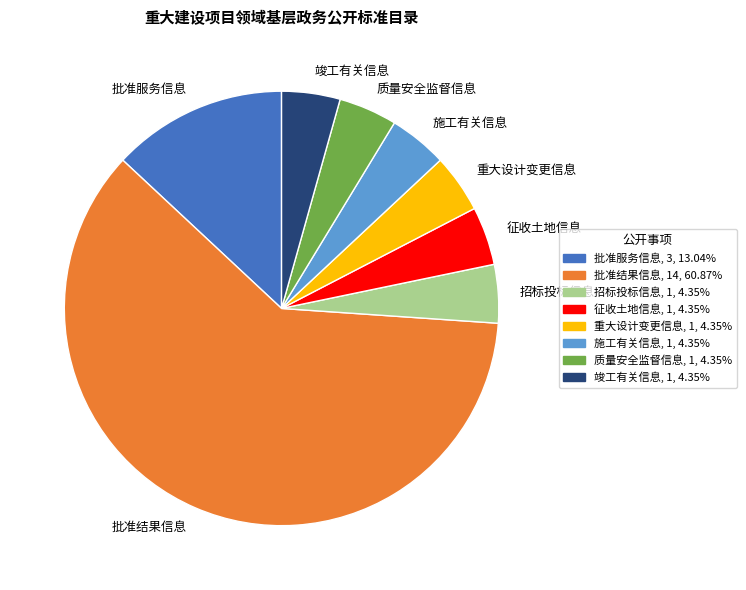

True or false: 质量安全监督信息 accounts for 18% of the total.

False